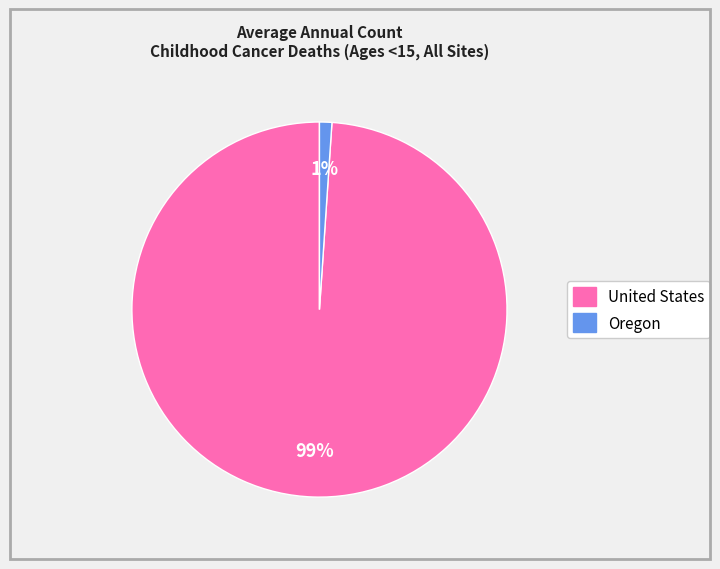

To the nearest percent, what percentage of the pie is Oregon?

1%